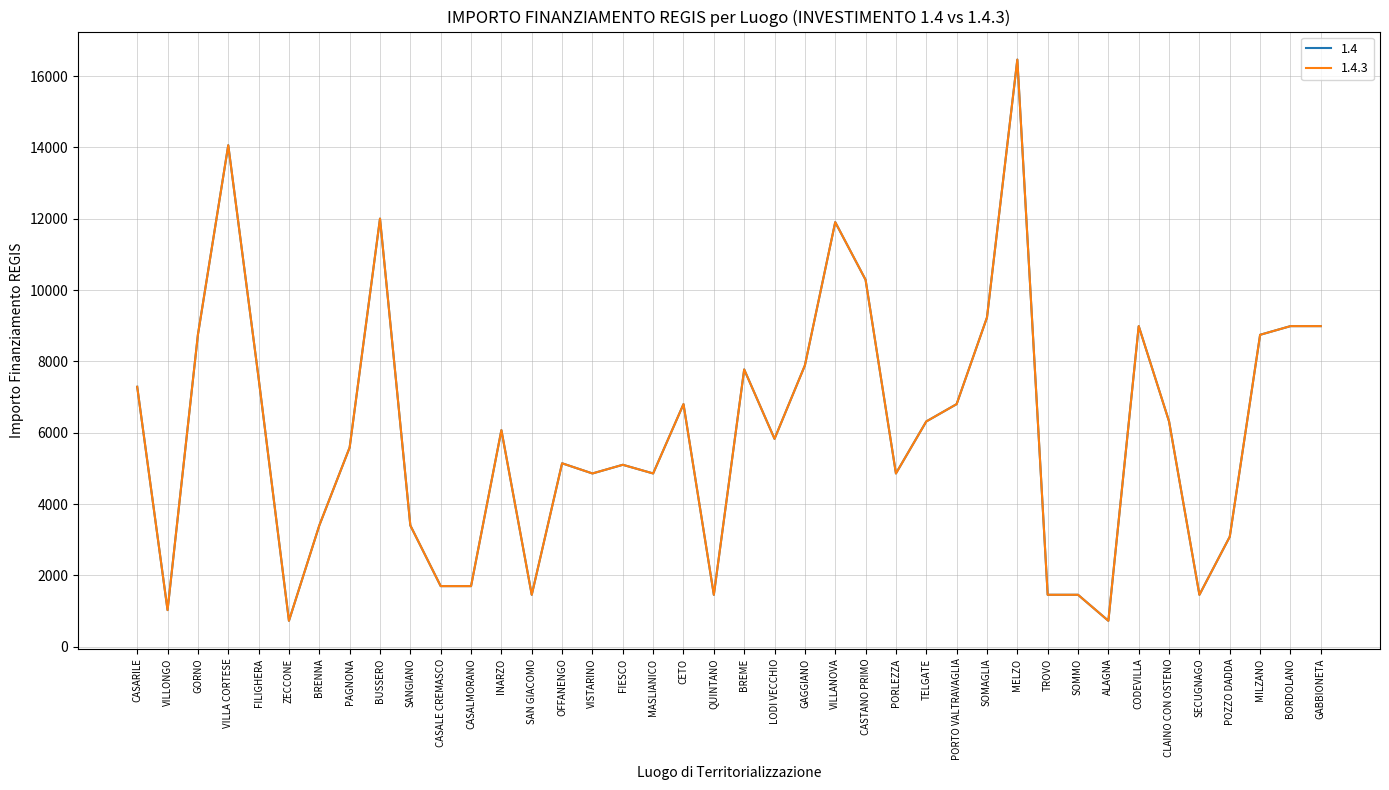

Does the chart have visible grid lines?

Yes